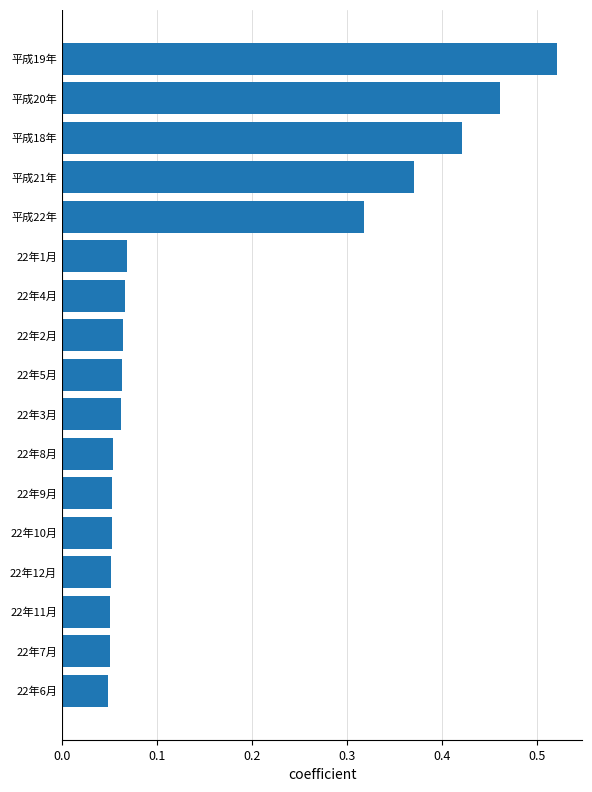

Count the values in the range 0 to 1.

17